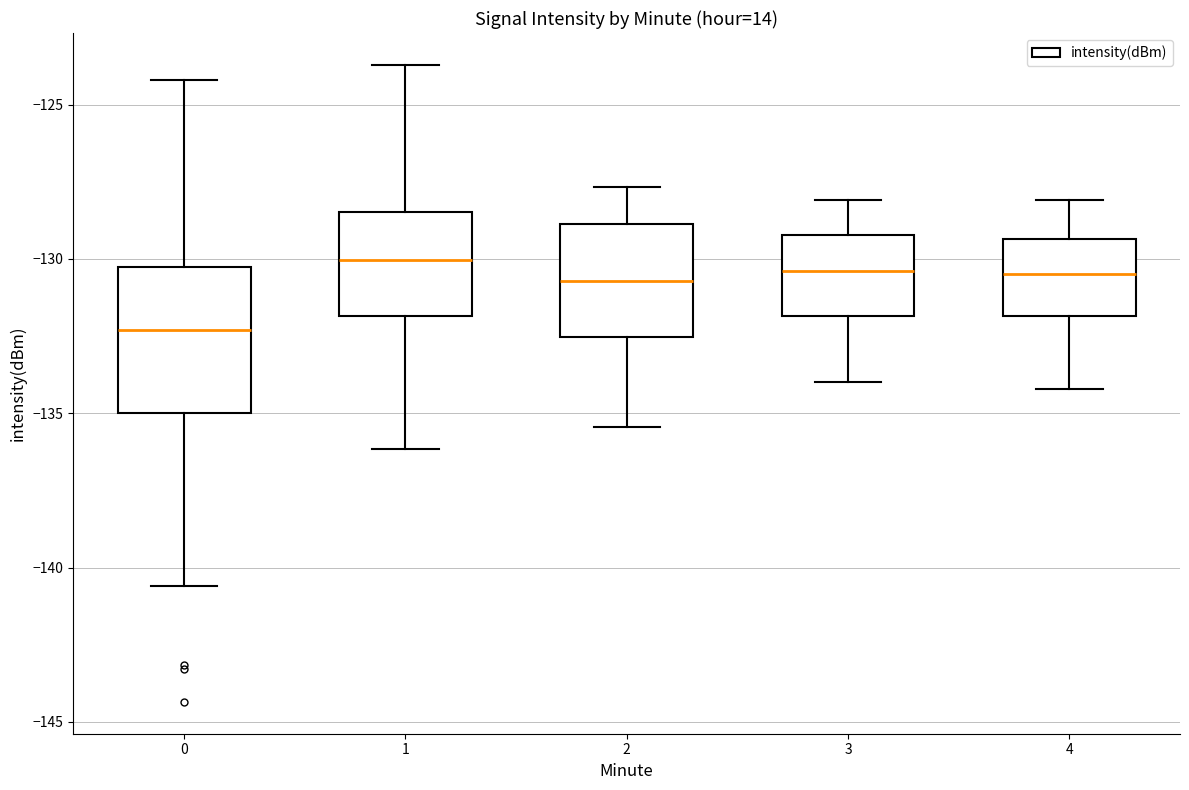

Reading left to right, transcribe this box plot: for each box, give where its median line is, the range the box spans, and where its two whiskers end, as read against the y-axis. The values are not printed on the chart, so give them approximately, as read against the axis.

0: median -132.5, box -135.0 to -130.5, whiskers -140.5 to -124.0
1: median -130.0, box -132.0 to -128.5, whiskers -136.0 to -123.5
2: median -130.5, box -132.5 to -129.0, whiskers -135.5 to -127.5
3: median -130.5, box -132.0 to -129.0, whiskers -134.0 to -128.0
4: median -130.5, box -132.0 to -129.5, whiskers -134.0 to -128.0